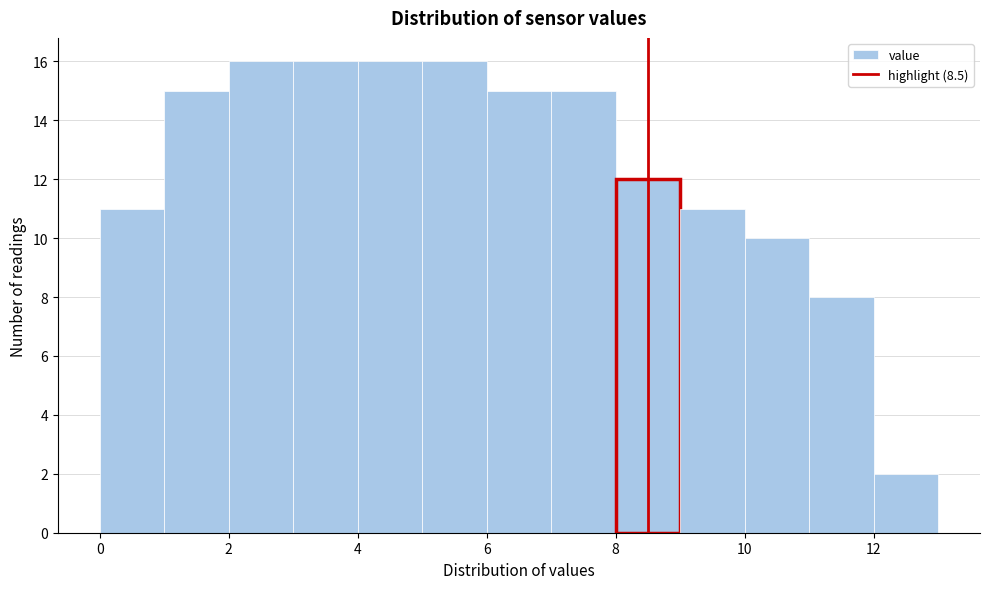

Reading left to right, transcribe this chart: for each bar, give the range it covers on the x-axis and its height. The values are not printed on the chart, so give them approximately, as read against the axis.

0 to 1: 11
1 to 2: 15
2 to 3: 16
3 to 4: 16
4 to 5: 16
5 to 6: 16
6 to 7: 15
7 to 8: 15
8 to 9: 12
9 to 10: 11
10 to 11: 10
11 to 12: 8
12 to 13: 2